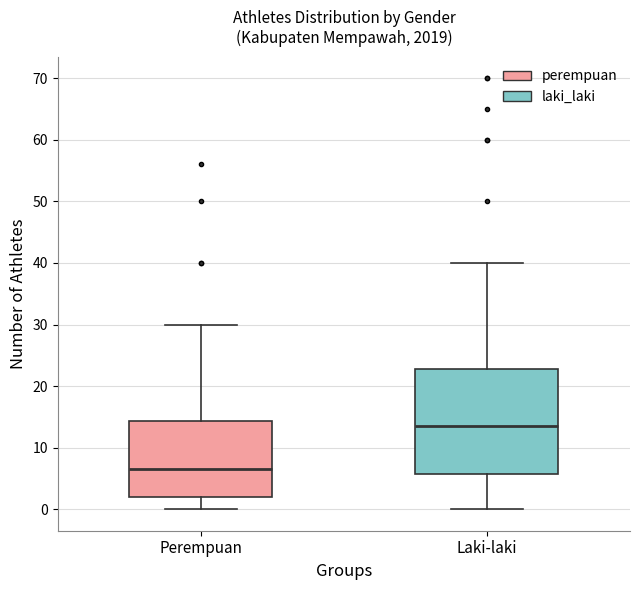

Reading left to right, read every box against the y-axis: the position of its median line, the range the box covers, and the ends of its whiskers. The values are not printed on the chart, so give them approximately, as read against the axis.

Perempuan: median 7, box 2 to 14, whiskers 0 to 30
Laki-laki: median 14, box 6 to 23, whiskers 0 to 40